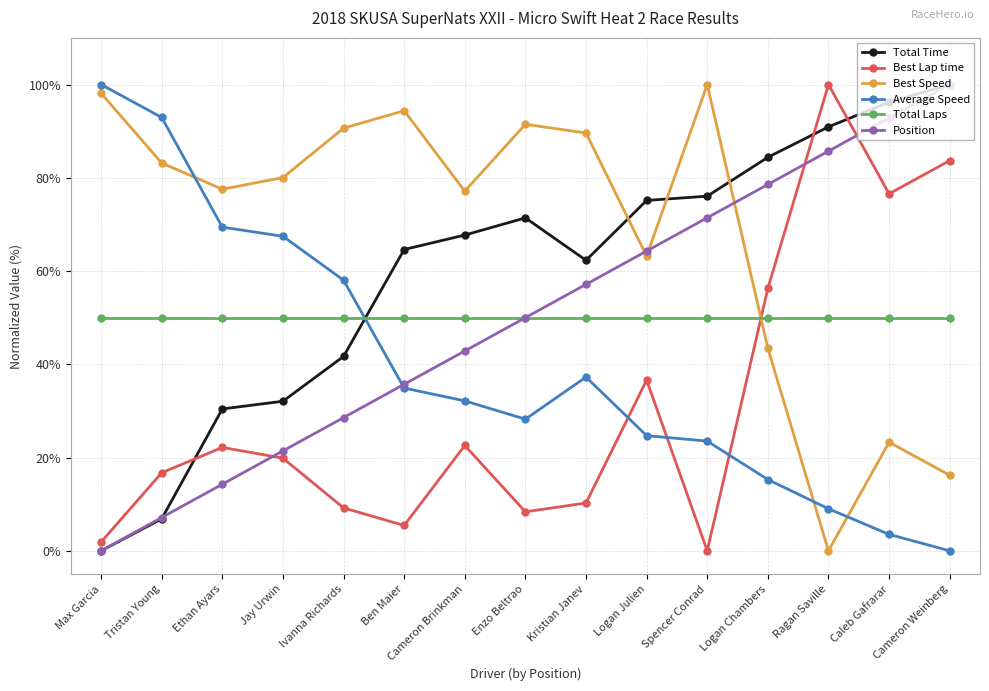

At which label does Total Time first exceed 67?

Cameron Brinkman